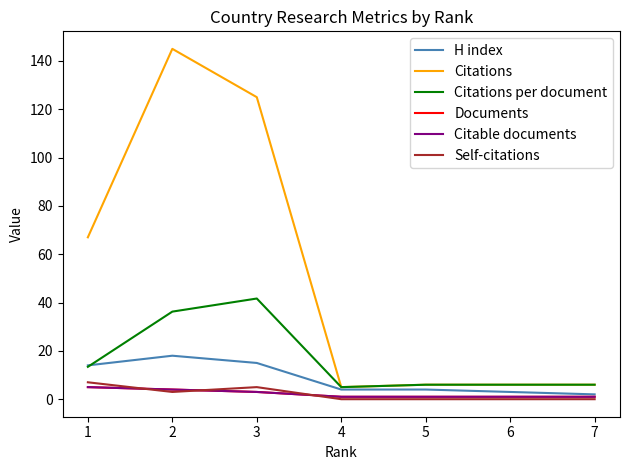

What is the sum of the Citable documents values at 3 and 6?

4.0